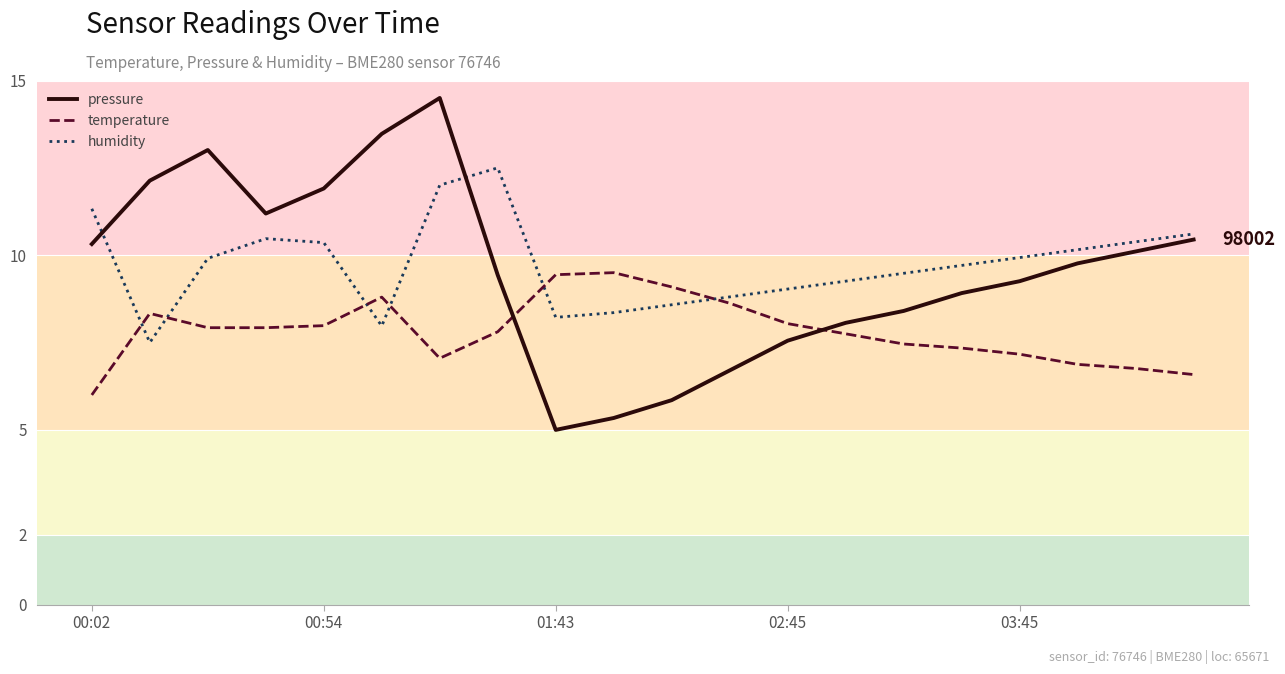

List the series in order of their peak value, highest first.

pressure, humidity, temperature